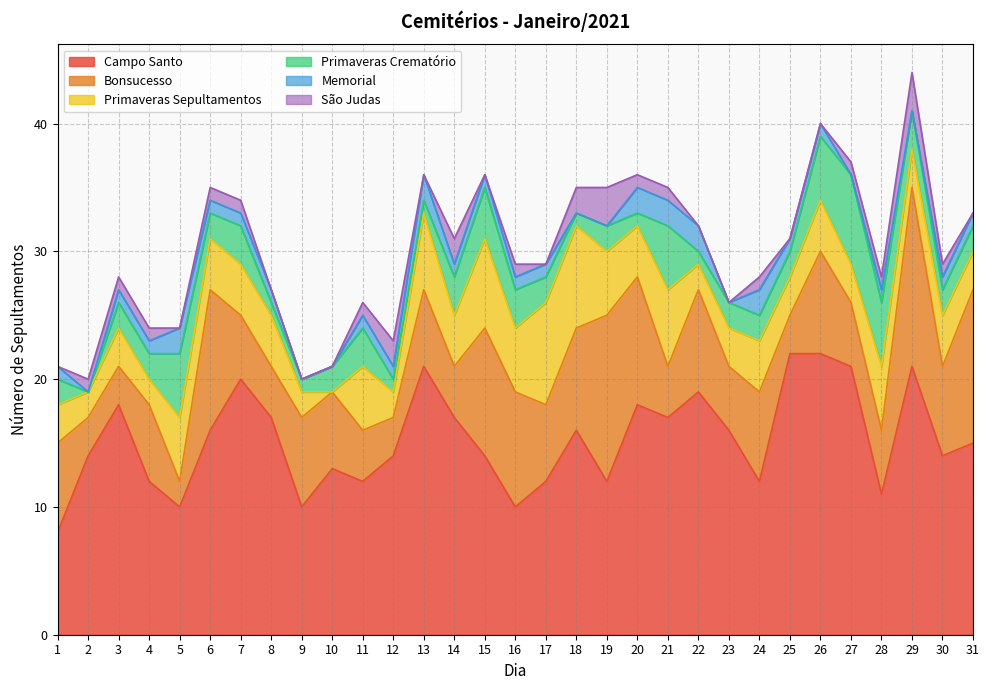

How many lines are shown in the chart?

6